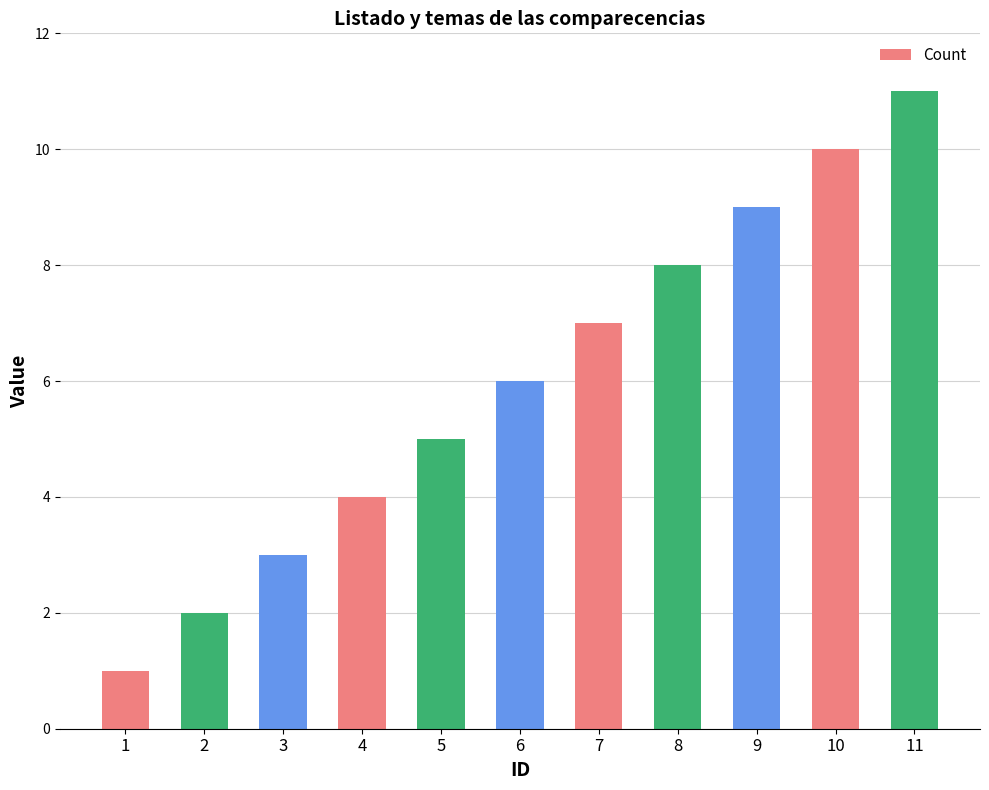

Between 6 and 9, which is larger?

9